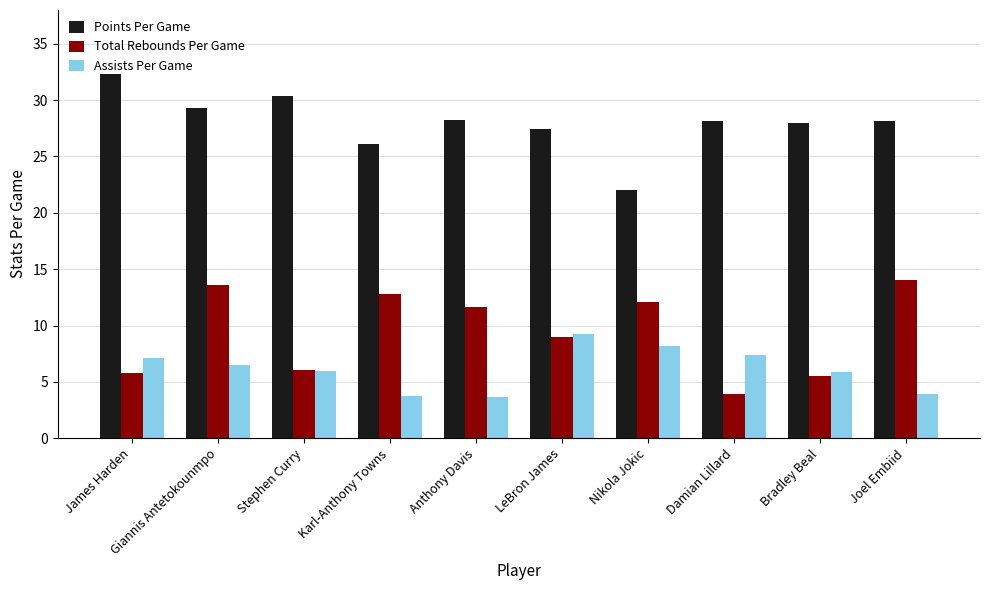

Which series changed the most between Damian Lillard and Joel Embiid?

Total Rebounds Per Game